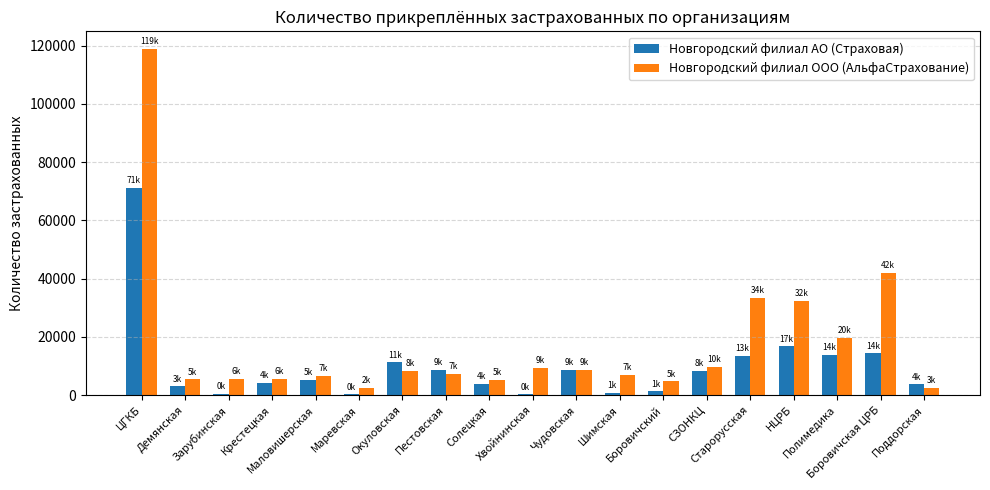

Is it true that Новгородский филиал АО (Страховая) equals 4300 at Крестецкая?

True